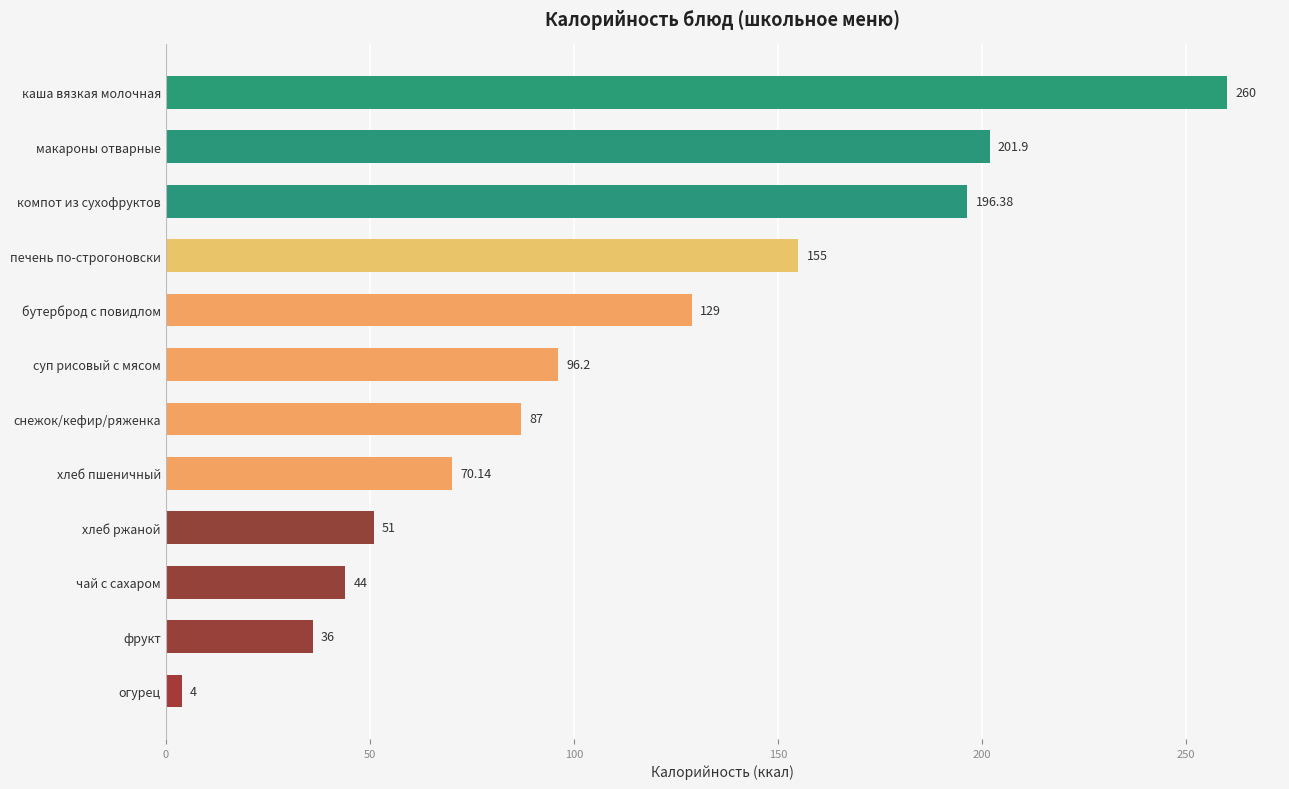

Where is the data nearest to the value 132?

бутерброд с повидлом